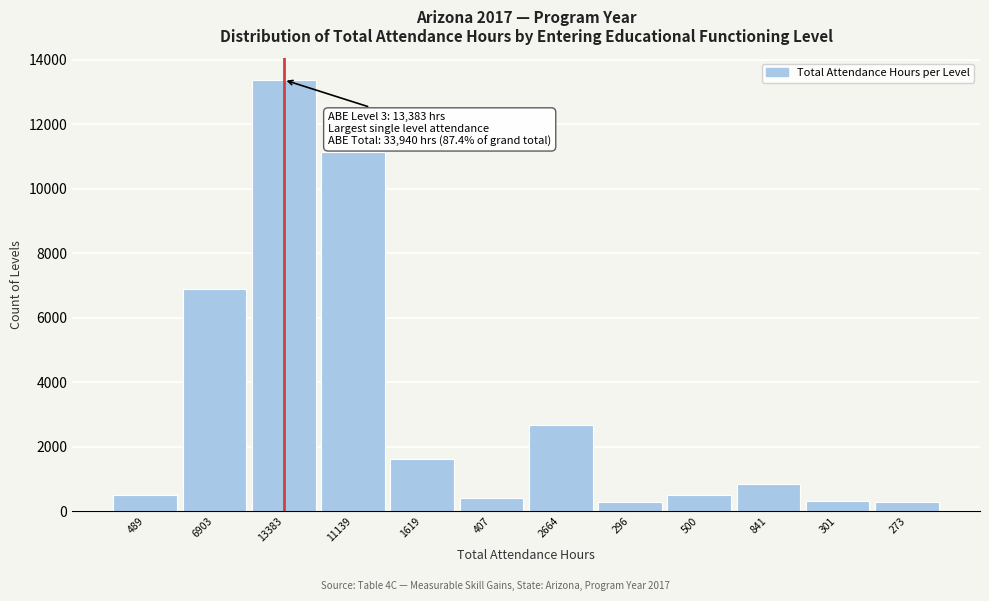

The chart shows a value of 1247 at 2664. True or false?

False